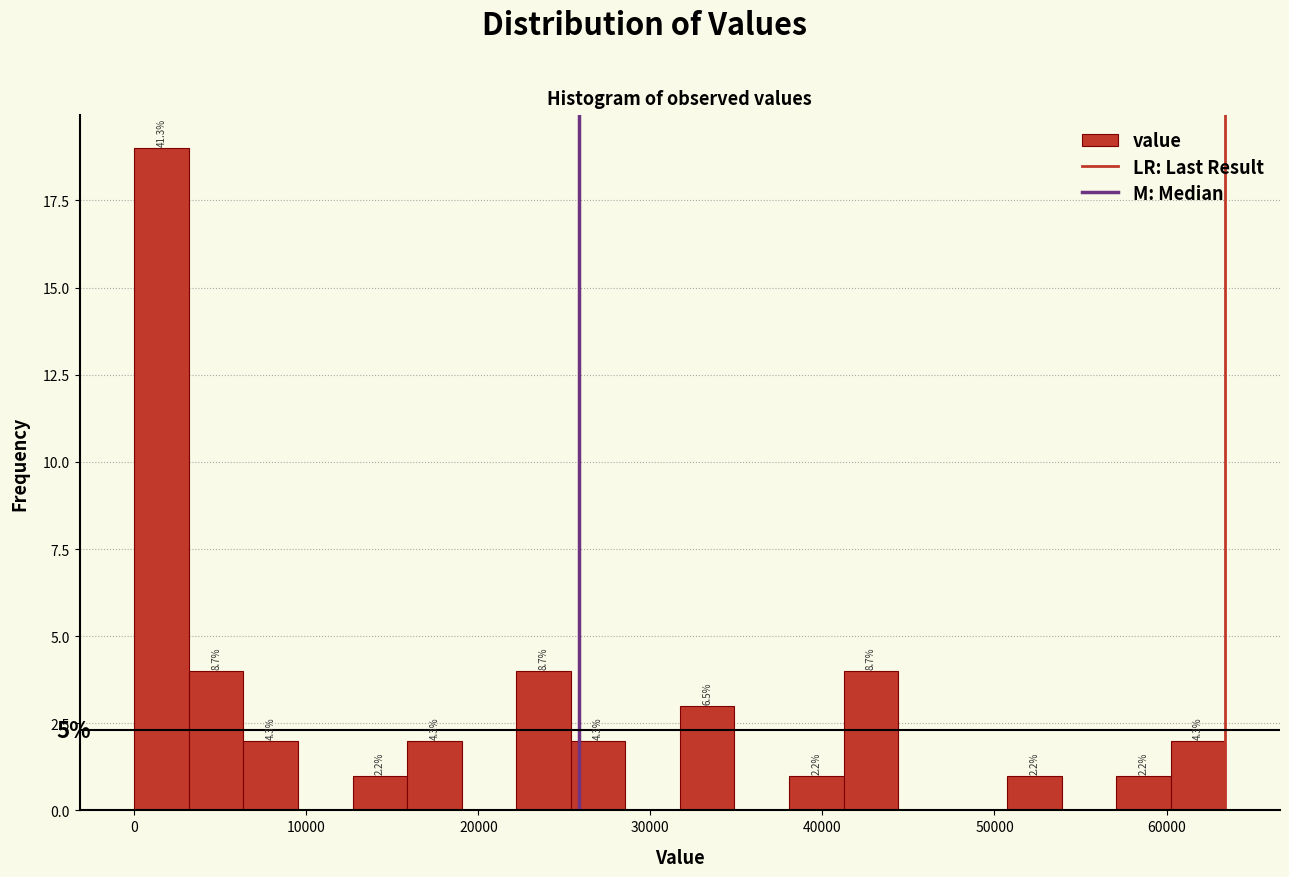

Around what value on the x-axis is the tallest bar? Give the approximate position of its centre, as read against the axis.

2000